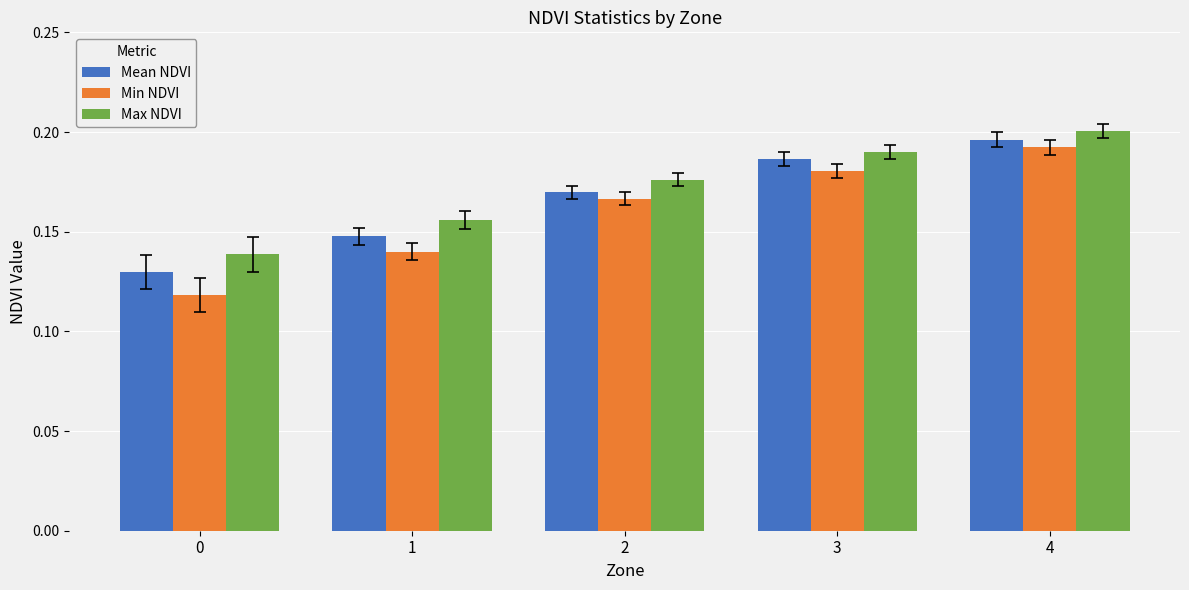

What is the total value across all series at 4?

0.6